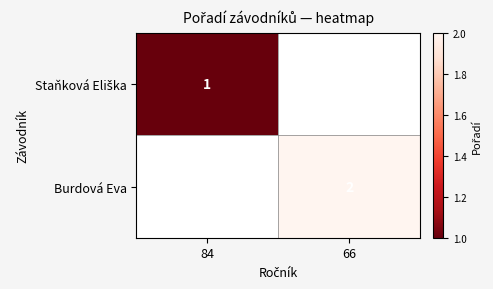

What is the maximum value for Staňková Eliška?

1.0